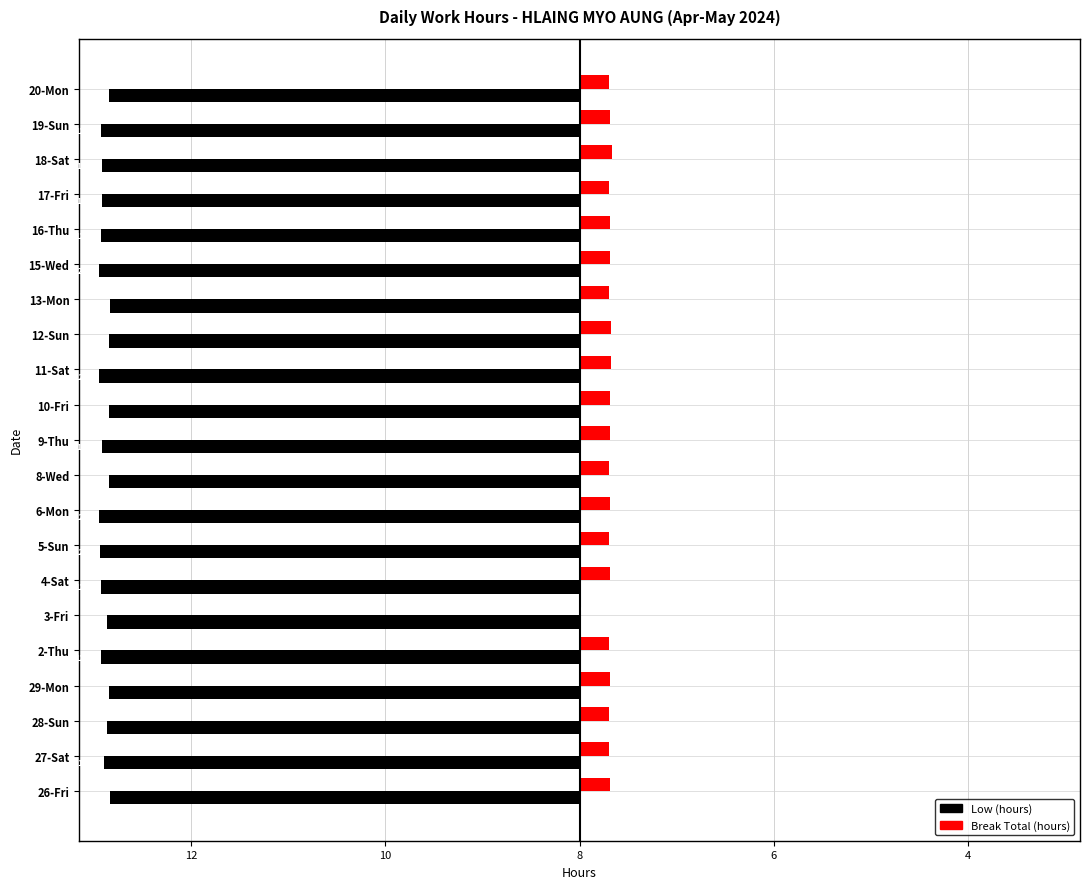

What are all the series names shown in the legend?

Low (hours), Break Total (hours)